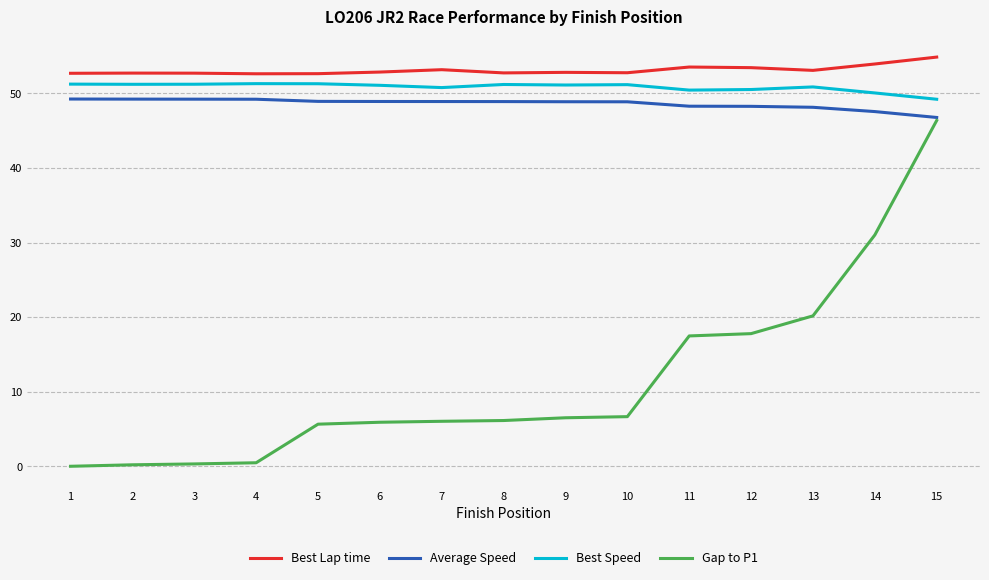

What is the average value of the Average Speed series?

48.6